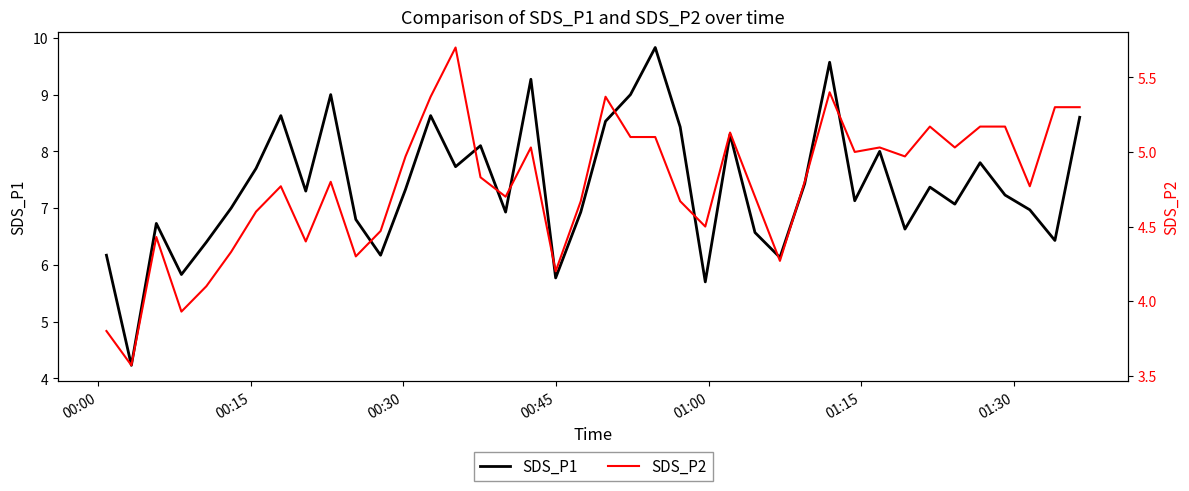

What is the maximum value for SDS_P1?

9.8